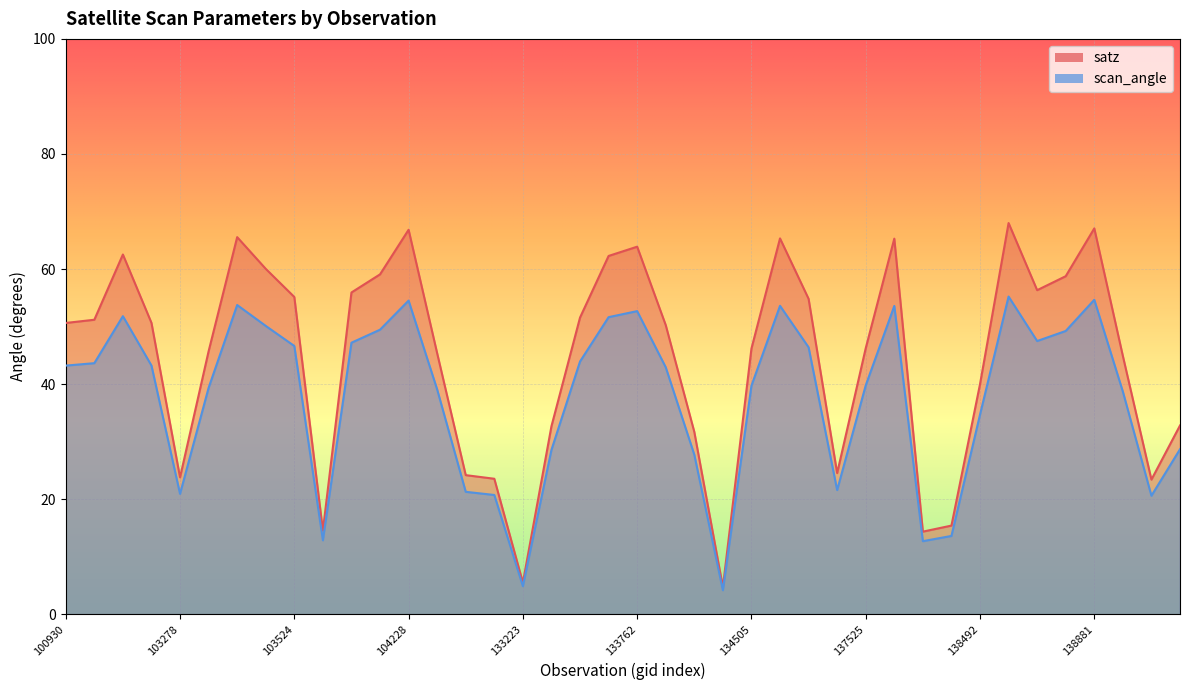

What is the value of the scan_angle point at the 26th from the left?

53.6